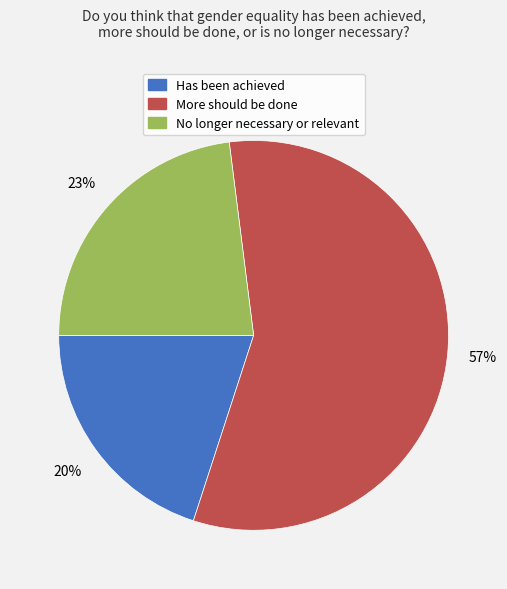

Combined, do No longer necessary or relevant and Has been achieved account for over 50%?

No